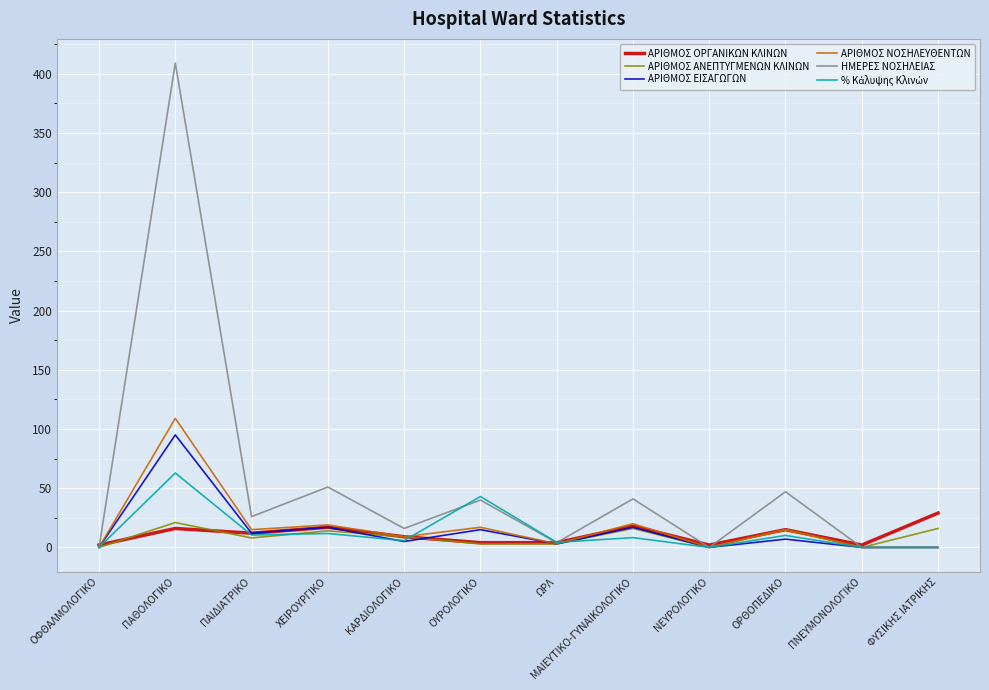

True or false: ΗΜΕΡΕΣ ΝΟΣΗΛΕΙΑΣ has a value of 26.0 at ΠΑΙΔΙΑΤΡΙΚΟ.

True